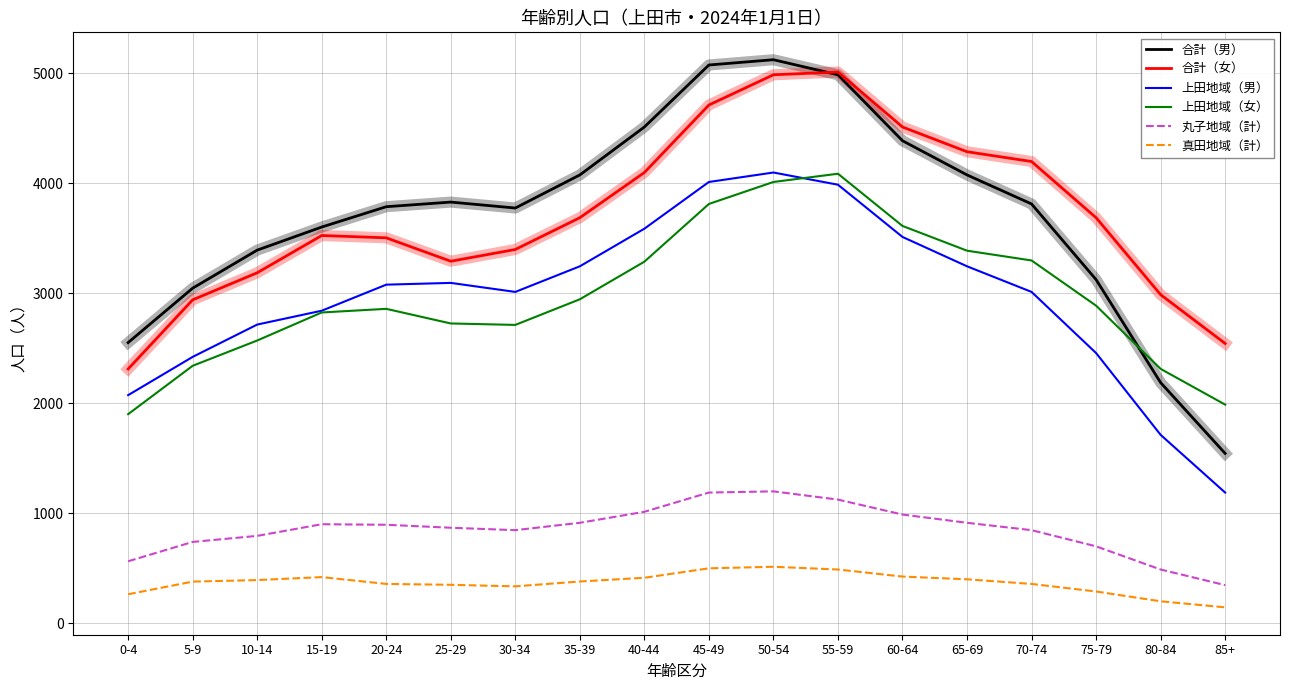

What is the difference between the 真田地域（計） values at 80-84 and 30-34?

136